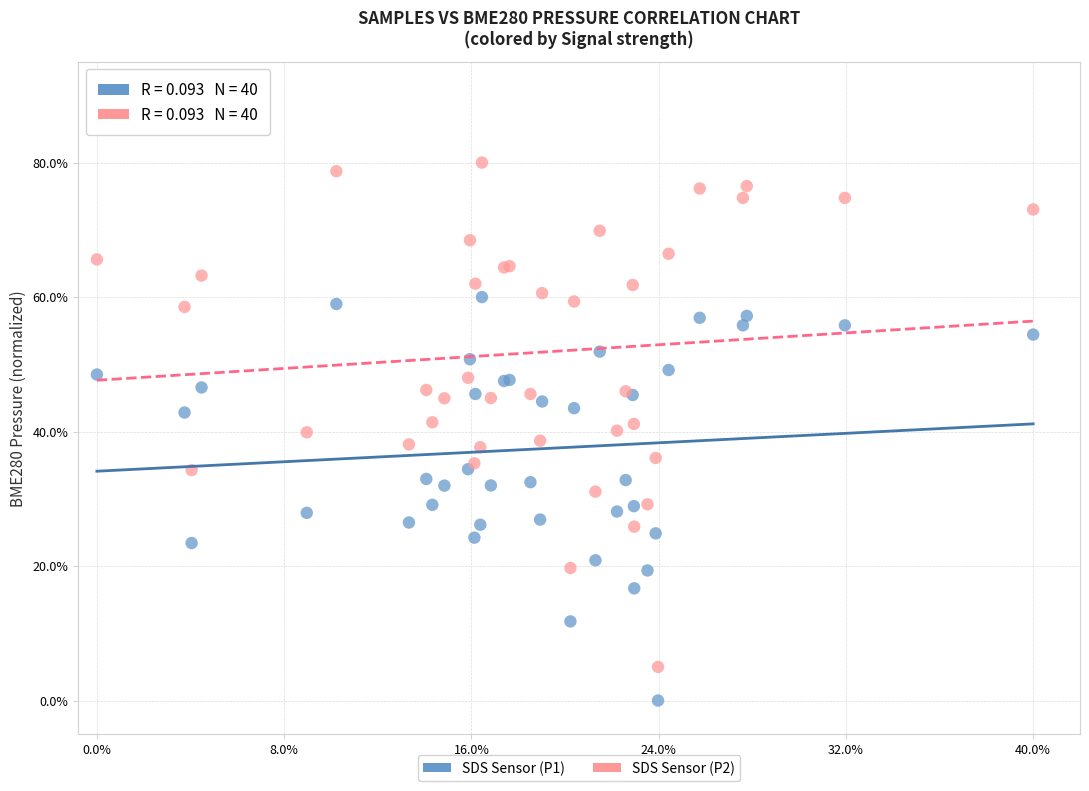

Which series reaches the minimum Y coordinate?

SDS Sensor (P1)